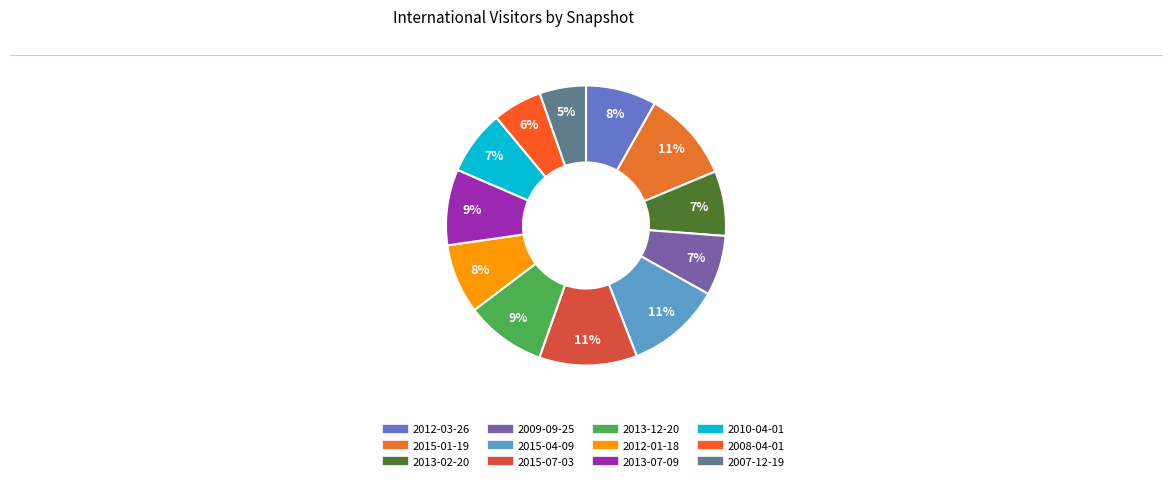

What is the change in value from 2013-12-20 to 2008-04-01?

-7143